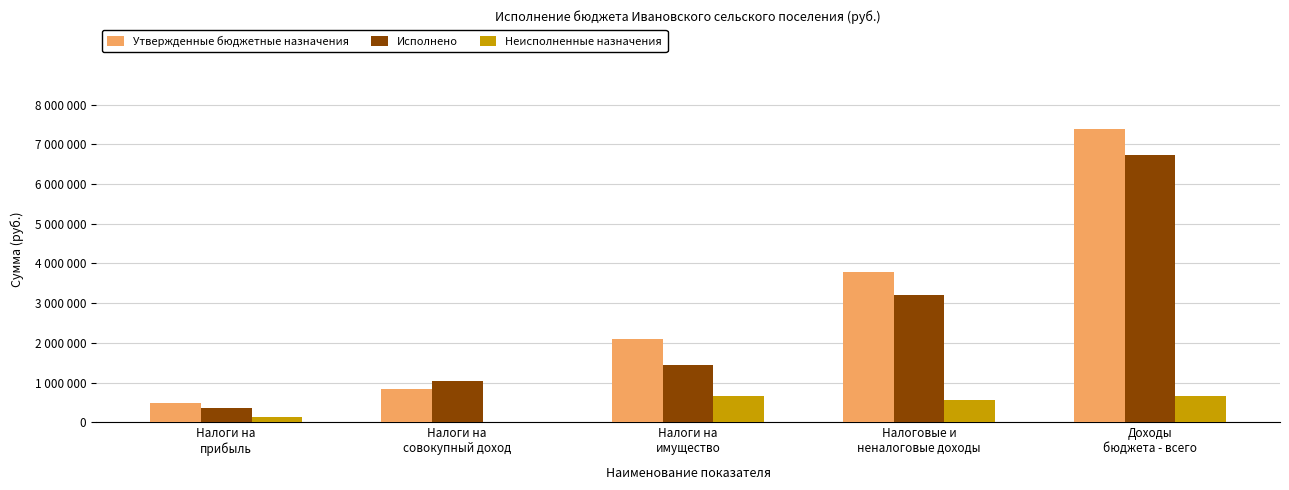

What are all the series names shown in the legend?

Утвержденные бюджетные назначения, Исполнено, Неисполненные назначения